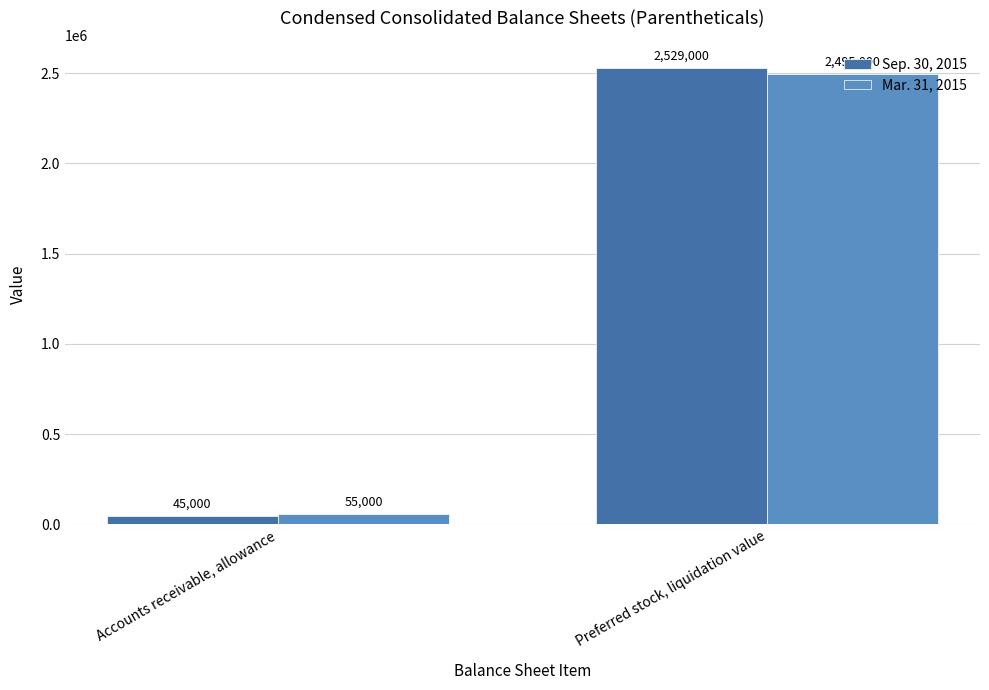

The Sep. 30, 2015 series shows 2529000 at Preferred stock, liquidation value. True or false?

True